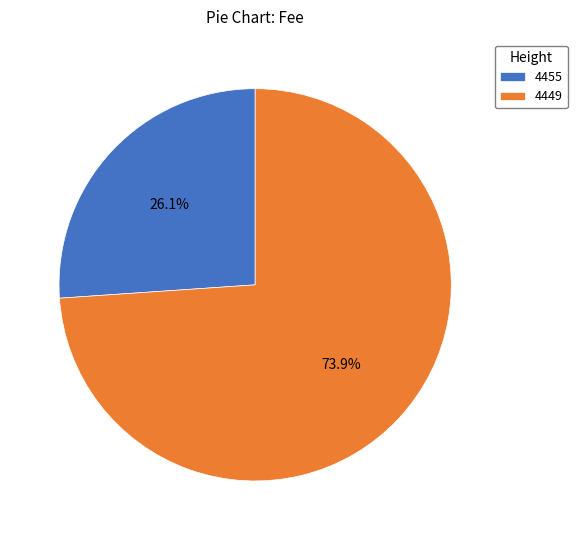

How many slices are in this pie chart?

2